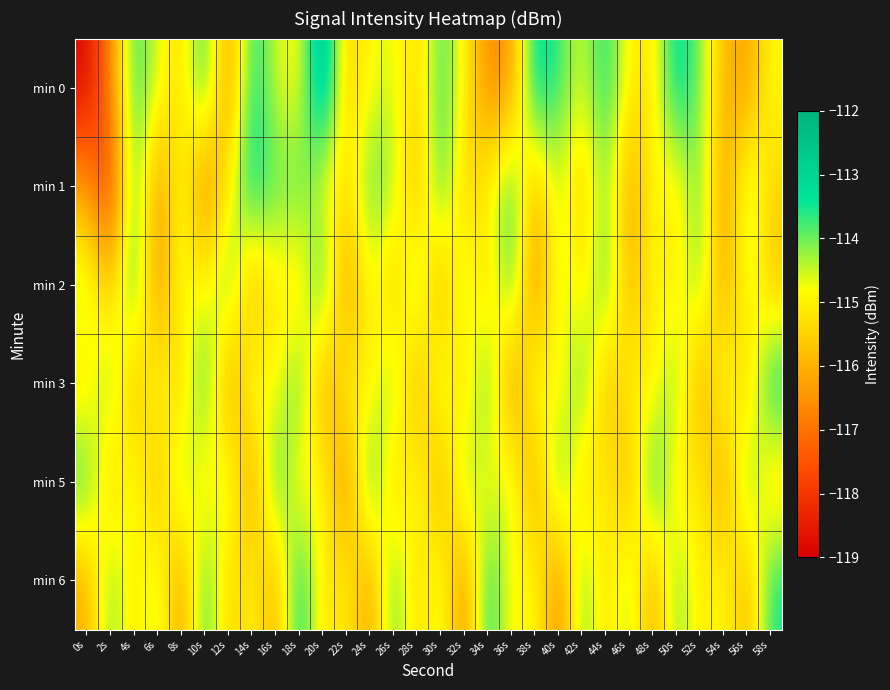

Reading right to left, extract all data points from this chart.

min 0: 58s=-114.8	56s=-116.3	54s=-115.9	52s=-114.1	50s=-113.0	48s=-115.2	46s=-115.1	44s=-113.4	42s=-114.6	40s=-113.7	38s=-113.0	36s=-116.5	34s=-116.7	32s=-114.9	30s=-113.7	28s=-115.5	26s=-114.6	24s=-114.8	22s=-115.7	20s=-112.1	18s=-115.0	16s=-114.5	14s=-113.4	12s=-116.6	10s=-113.4	8s=-115.4	6s=-114.6	4s=-113.5	2s=-116.7	0s=-118.9
min 1: 58s=-115.5	56s=-114.1	54s=-116.6	52s=-113.8	50s=-115.2	48s=-114.7	46s=-116.5	44s=-113.9	42s=-115.8	40s=-114.3	38s=-116.0	36s=-113.5	34s=-114.9	32s=-115.7	30s=-113.4	28s=-116.1	26s=-114.2	24s=-113.8	22s=-115.3	20s=-114.8	18s=-113.7	16s=-114.0	14s=-113.1	12s=-115.1	10s=-116.9	8s=-114.5	6s=-116.7	4s=-113.4	2s=-118.2	0s=-116.3
min 2: 58s=-115.8	56s=-114.3	54s=-116.5	52s=-113.9	50s=-115.2	48s=-114.8	46s=-116.1	44s=-113.6	42s=-115.3	40s=-114.2	38s=-116.9	36s=-113.5	34s=-115.7	32s=-114.1	30s=-116.3	28s=-113.8	26s=-115.9	24s=-114.6	22s=-116.7	20s=-113.2	18s=-115.5	16s=-114.9	14s=-116.2	12s=-113.7	10s=-115.1	8s=-114.5	6s=-116.8	4s=-113.3	2s=-115.9	0s=-114.2
min 3: 58s=-113.1	56s=-115.8	54s=-114.3	52s=-116.5	50s=-113.9	48s=-115.2	46s=-114.8	44s=-116.1	42s=-113.6	40s=-115.3	38s=-114.2	36s=-116.9	34s=-113.5	32s=-115.7	30s=-114.1	28s=-116.3	26s=-113.9	24s=-115.2	22s=-114.8	20s=-116.5	18s=-113.6	16s=-115.1	14s=-114.3	12s=-116.7	10s=-113.2	8s=-115.8	6s=-114.5	4s=-116.1	2s=-113.9	0s=-115.3
min 5: 58s=-115.6	56s=-113.7	54s=-116.5	52s=-114.9	50s=-115.3	48s=-113.1	46s=-116.2	44s=-114.8	42s=-115.7	40s=-113.5	38s=-116.6	36s=-114.2	34s=-115.1	32s=-113.9	30s=-116.3	28s=-114.5	26s=-115.8	24s=-113.2	22s=-116.9	20s=-114.6	18s=-115.2	16s=-113.3	14s=-116.7	12s=-114.1	10s=-115.5	8s=-113.9	6s=-116.1	4s=-114.3	2s=-115.8	0s=-113.6
min 6: 58s=-113.5	56s=-116.1	54s=-114.7	52s=-115.2	50s=-113.9	48s=-116.3	46s=-114.1	44s=-115.5	42s=-113.8	40s=-116.9	38s=-114.6	36s=-115.1	34s=-113.2	32s=-116.8	30s=-114.3	28s=-115.6	26s=-113.7	24s=-116.5	22s=-114.9	20s=-115.3	18s=-113.1	16s=-116.2	14s=-114.8	12s=-115.7	10s=-113.5	8s=-116.6	6s=-114.2	4s=-115.3	2s=-113.9	0s=-116.1